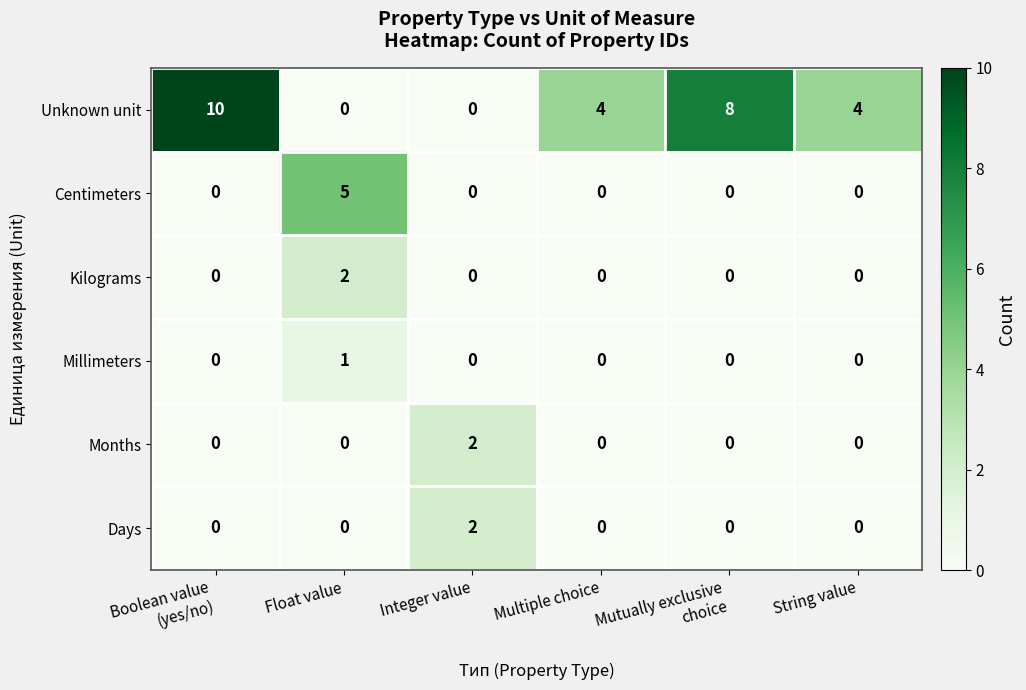

True or false: Months has a value of -1 at String value.

False